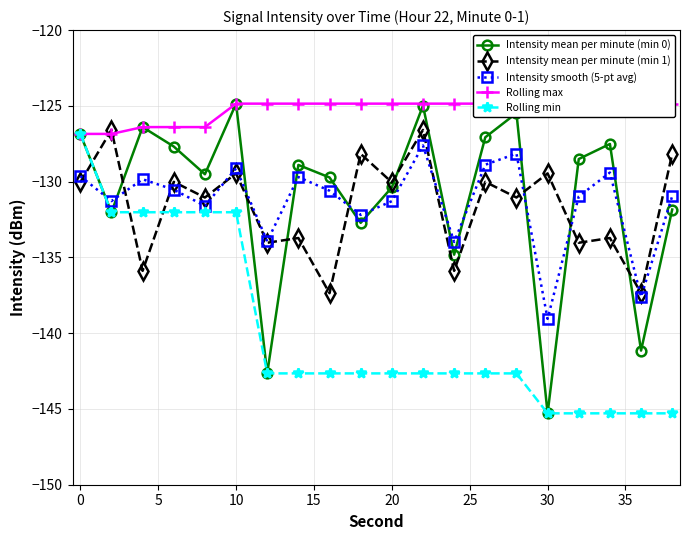

True or false: Intensity mean per minute (min 1) and Intensity mean per minute (min 0) cross at least once.

True